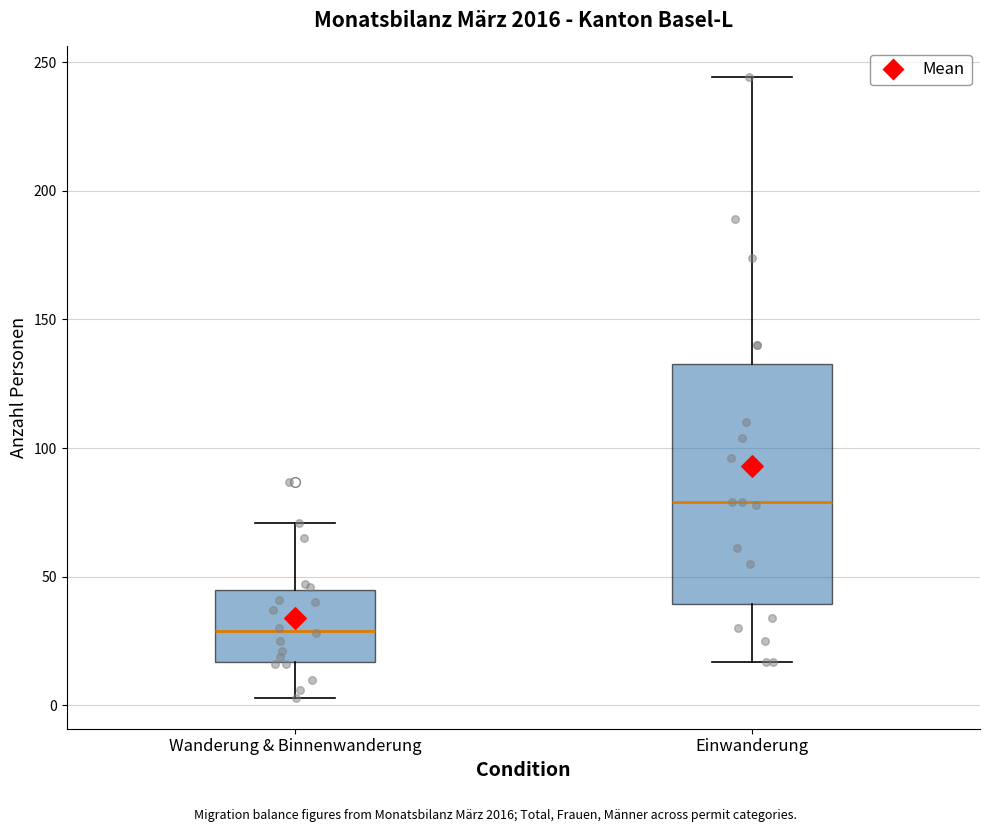

Reading left to right, transcribe this box plot: for each box, give where its median line is, the range the box spans, and where its two whiskers end, as read against the y-axis. The values are not printed on the chart, so give them approximately, as read against the axis.

Wanderung & Binnenwanderung: median 30, box 15 to 45, whiskers 5 to 70
Einwanderung: median 80, box 40 to 135, whiskers 15 to 245